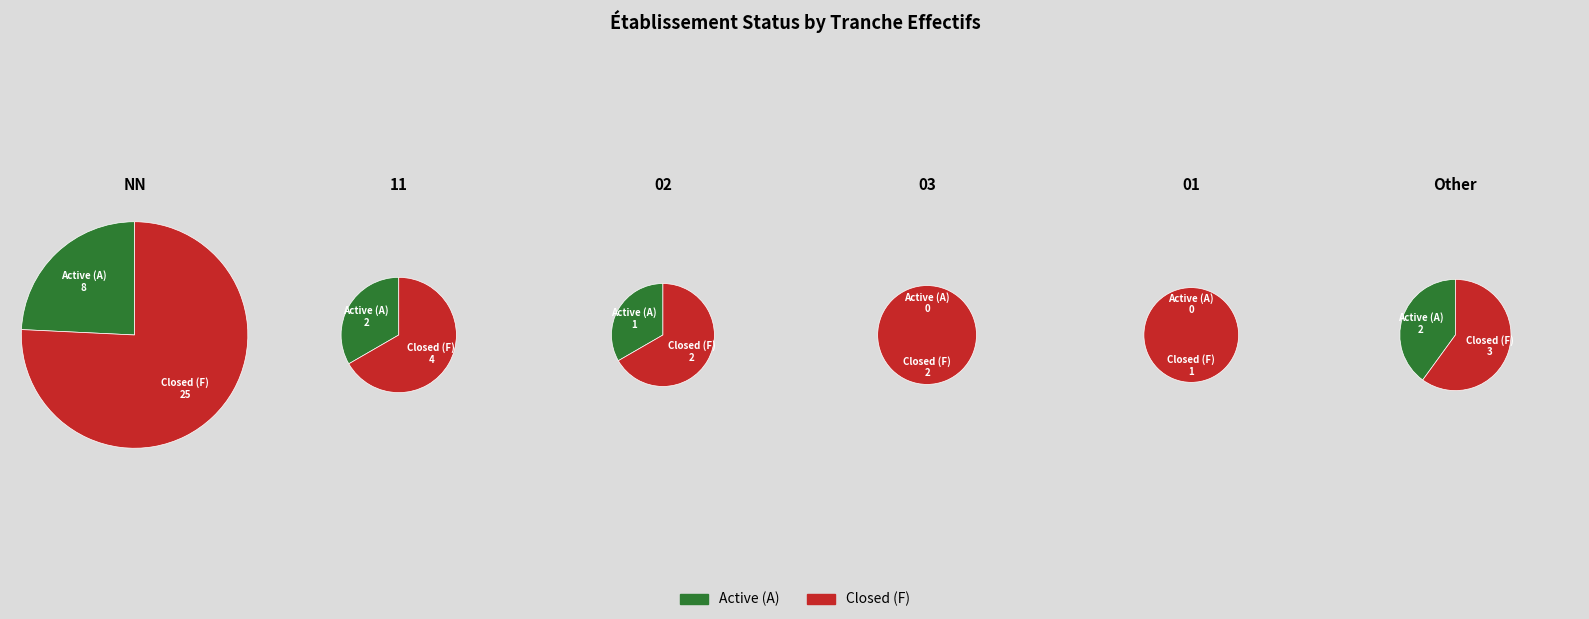

Which series has the largest range (max minus min)?

Closed (F)